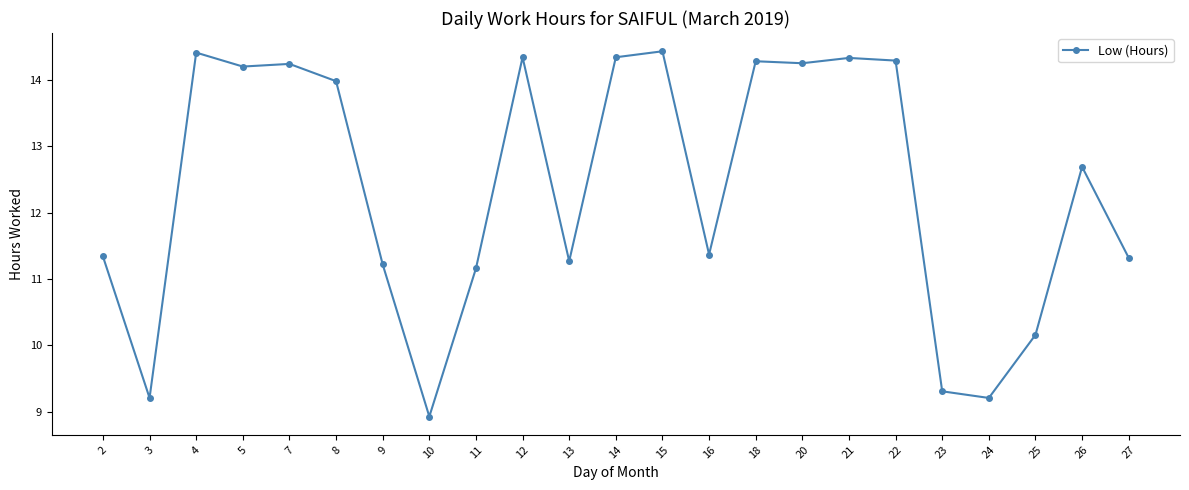

At which label is the value closest to 11?

11